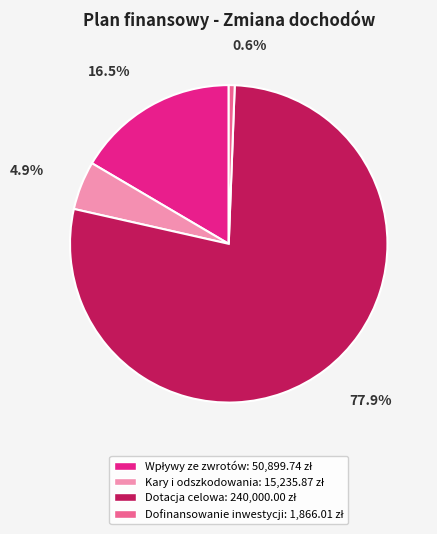

Does any single category account for the majority?

Yes